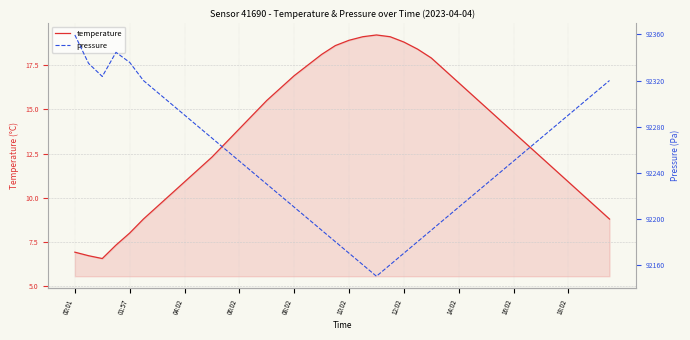

True or false: pressure and temperature cross at least once.

False